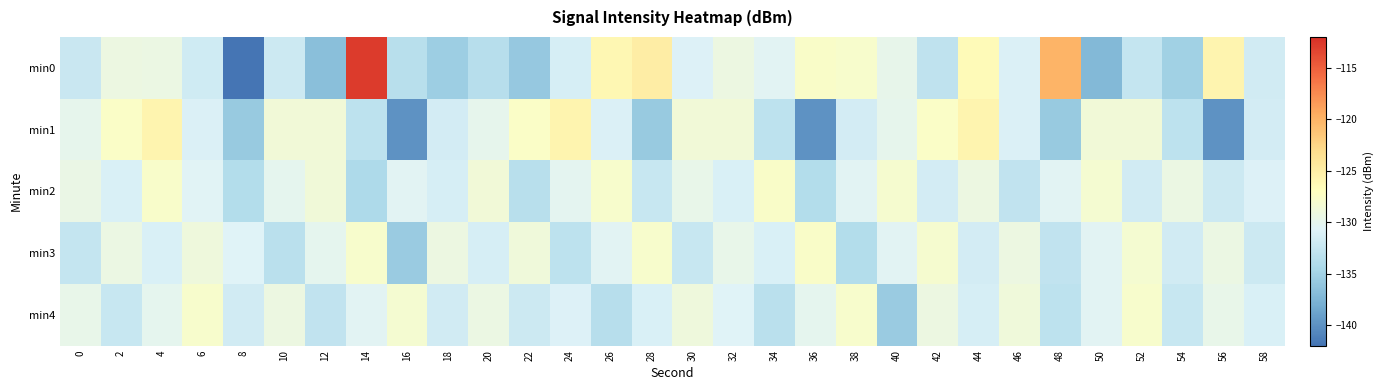

Reading left to right, what are all the values shown in this chart?

min0: 0=-132.4	2=-129.3	4=-129.4	6=-131.9	8=-142.0	10=-132.1	12=-136.6	14=-112.7	16=-133.6	18=-135.4	20=-133.7	22=-135.8	24=-131.4	26=-126.2	28=-125.0	30=-130.9	32=-129.2	34=-130.5	36=-127.6	38=-127.9	40=-129.9	42=-133.1	44=-126.5	46=-131.1	48=-120.0	50=-137.2	52=-132.6	54=-135.1	56=-125.8	58=-131.8
min1: 0=-130.0	2=-127.5	4=-125.8	6=-131.0	8=-135.7	10=-128.6	12=-128.5	14=-133.1	16=-139.9	18=-131.6	20=-130.0	22=-127.5	24=-125.8	26=-131.0	28=-135.7	30=-128.6	32=-128.5	34=-133.1	36=-139.9	38=-131.6	40=-130.0	42=-127.5	44=-125.8	46=-131.0	48=-135.7	50=-128.6	52=-128.5	54=-133.1	56=-139.9	58=-131.6
min2: 0=-129.5	2=-131.2	4=-127.8	6=-130.6	8=-133.9	10=-130.1	12=-128.7	14=-134.2	16=-130.5	18=-131.4	20=-128.6	22=-133.5	24=-130.2	26=-127.9	28=-132.4	30=-129.8	32=-131.2	34=-127.6	36=-133.9	38=-130.4	40=-128.1	42=-131.6	44=-129.3	46=-132.9	48=-130.5	50=-128.2	52=-131.8	54=-129.4	56=-132.1	58=-130.9
min3: 0=-132.7	2=-129.4	4=-131.2	6=-128.9	8=-130.7	10=-133.4	12=-130.1	14=-127.9	16=-135.6	18=-129.3	20=-131.4	22=-128.8	24=-133.2	26=-130.5	28=-127.9	30=-132.4	32=-129.8	34=-131.2	36=-127.6	38=-133.9	40=-130.4	42=-128.1	44=-131.6	46=-129.3	48=-132.9	50=-130.5	52=-128.2	54=-131.8	56=-129.4	58=-132.1
min4: 0=-129.8	2=-132.4	4=-130.1	6=-127.9	8=-131.7	10=-129.3	12=-132.9	14=-130.5	16=-128.2	18=-131.8	20=-129.4	22=-132.1	24=-130.9	26=-133.6	28=-131.2	30=-128.9	32=-130.7	34=-133.4	36=-130.1	38=-127.9	40=-135.6	42=-129.3	44=-131.4	46=-128.8	48=-133.2	50=-130.5	52=-127.9	54=-132.4	56=-129.8	58=-131.2